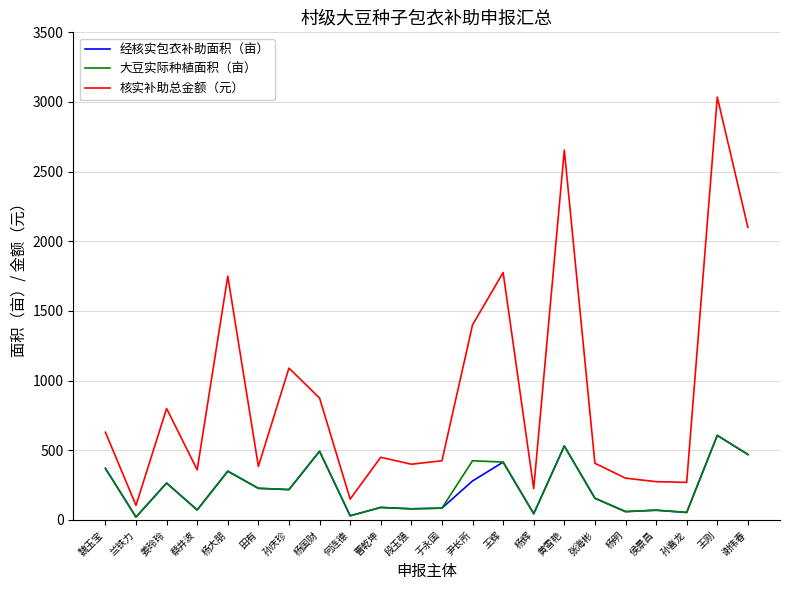

What is the minimum value shown in the chart?

21.0